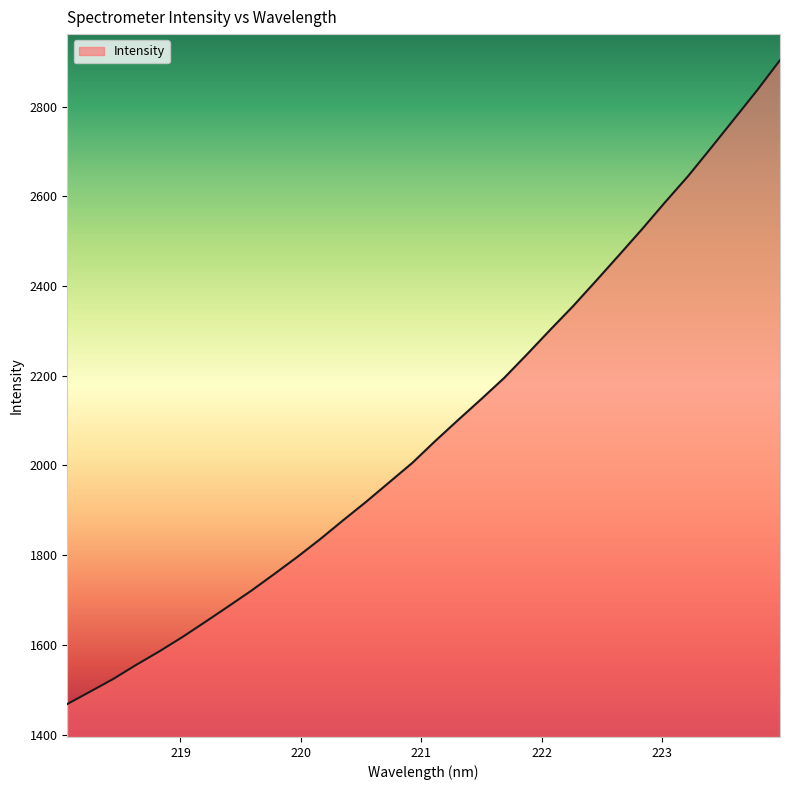

True or false: there are more than 0 points higher than both neighbors.

False